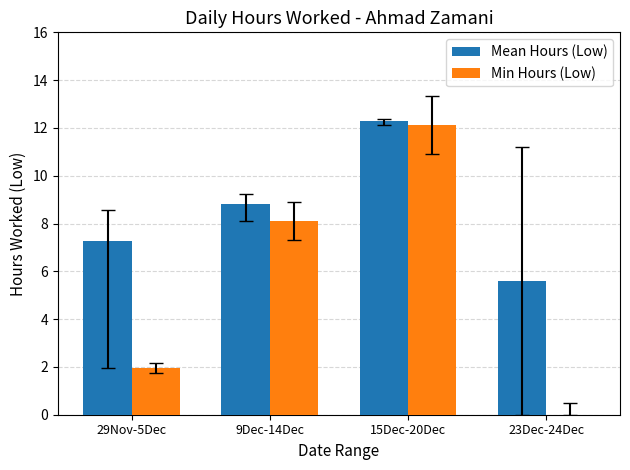

What is the highest value of the Min Hours (Low) series?

12.1